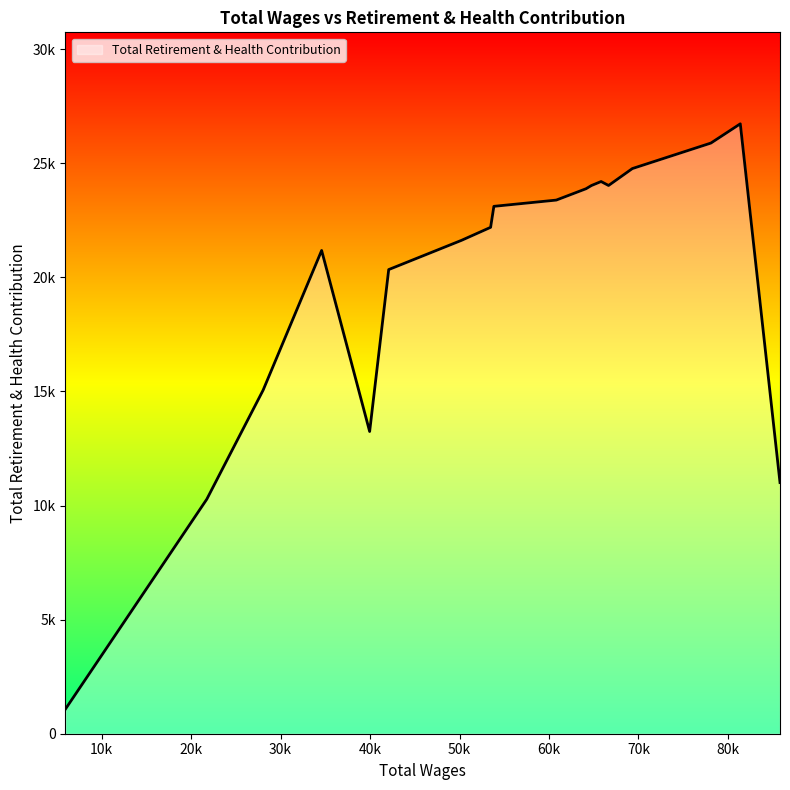

Does the chart have visible grid lines?

No